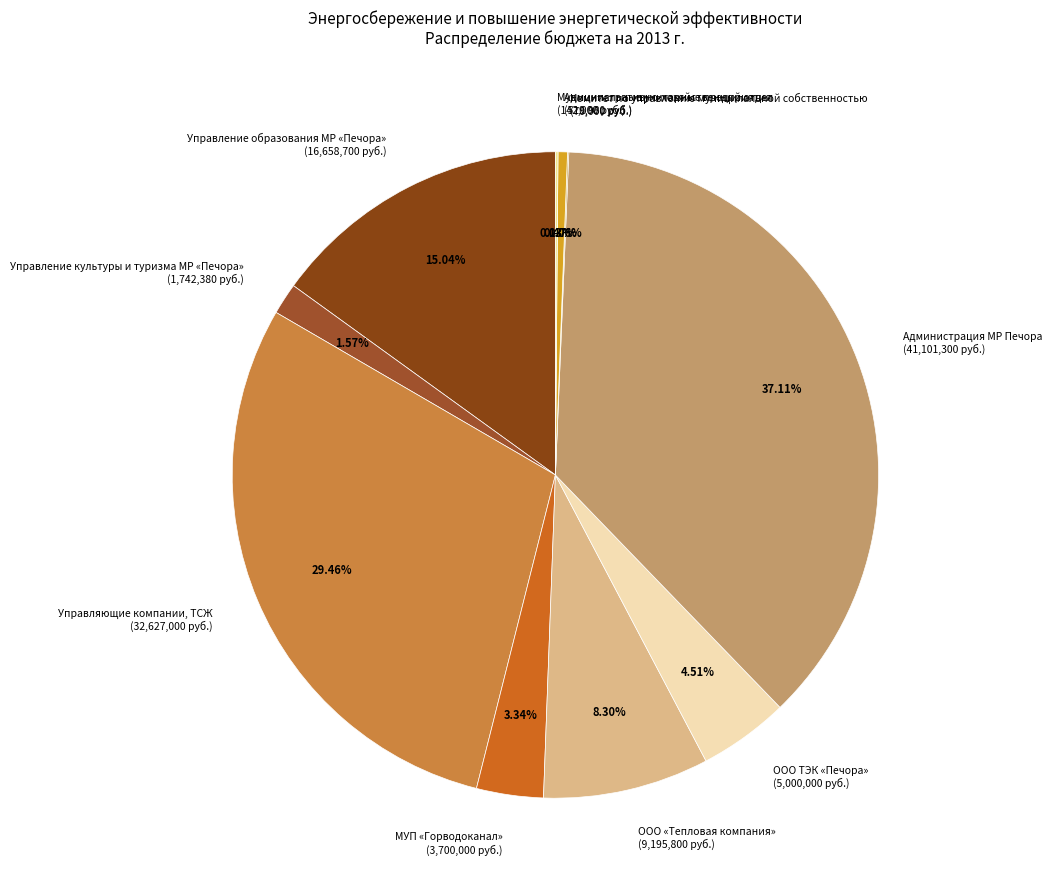

To the nearest percent, what percentage of the pie is Управление культуры и туризма МР «Печора»?

2%